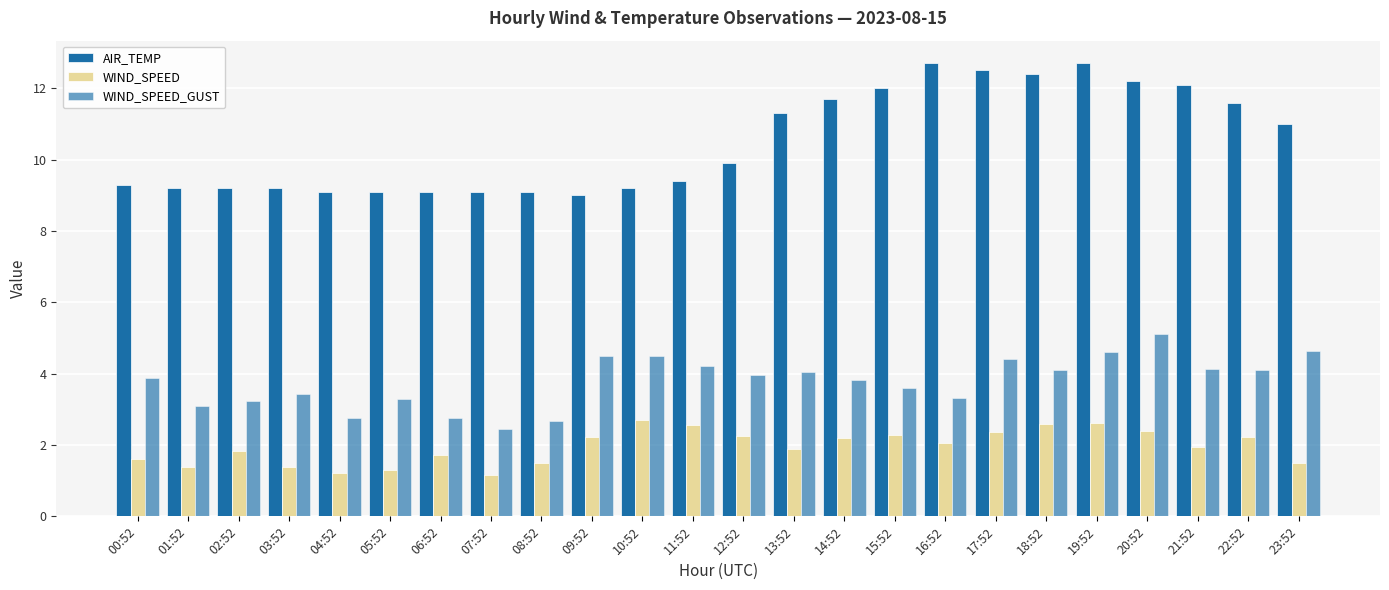

The AIR_TEMP series shows 17.3 at 20:52. True or false?

False